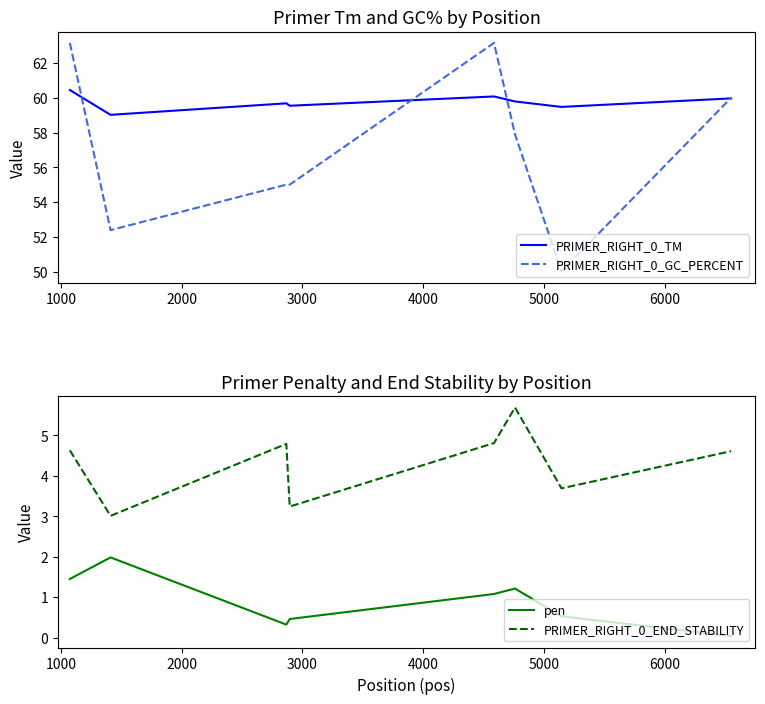

Which series has the largest range (max minus min)?

PRIMER_RIGHT_0_GC_PERCENT